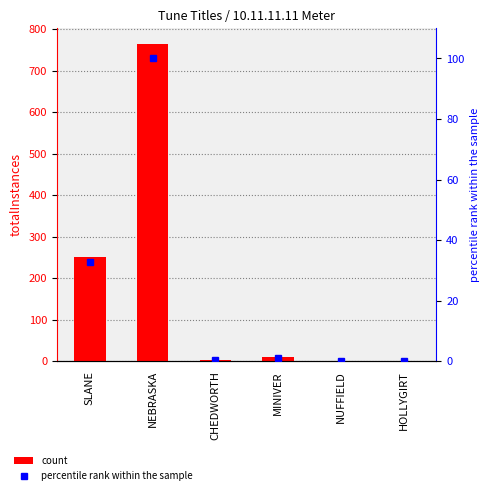

The count series shows 1.0 at NUFFIELD. True or false?

True